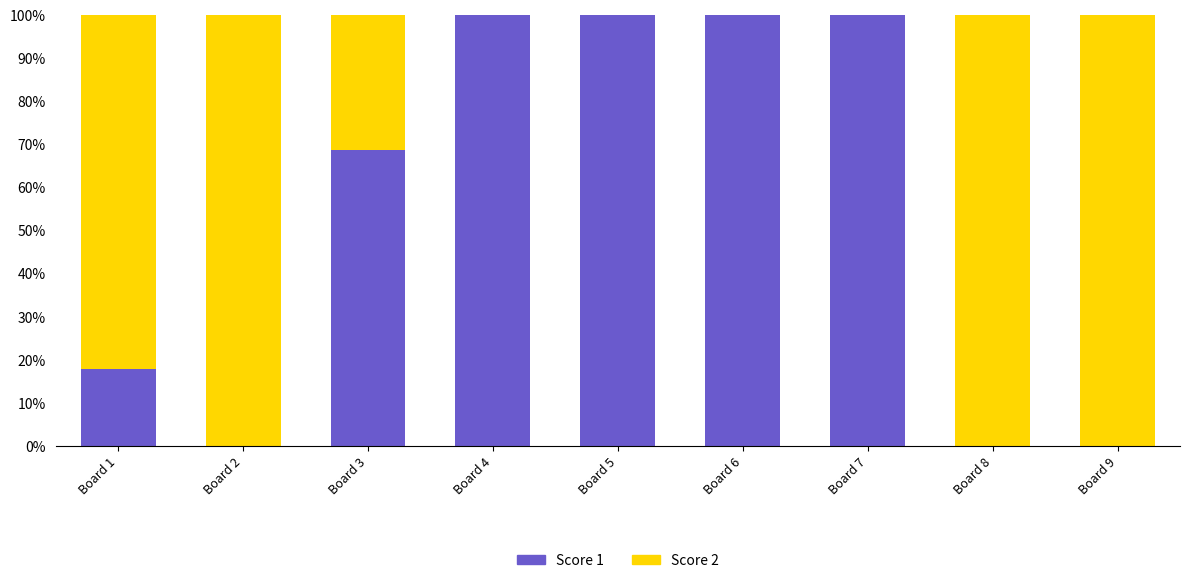

What is the total value across all series at Board 4?

100.0